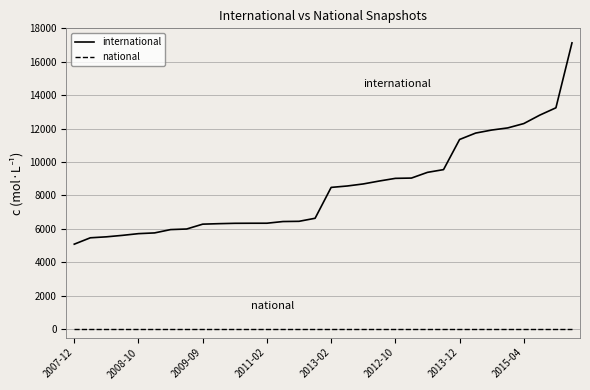

What is the maximum value shown in the chart?

17131